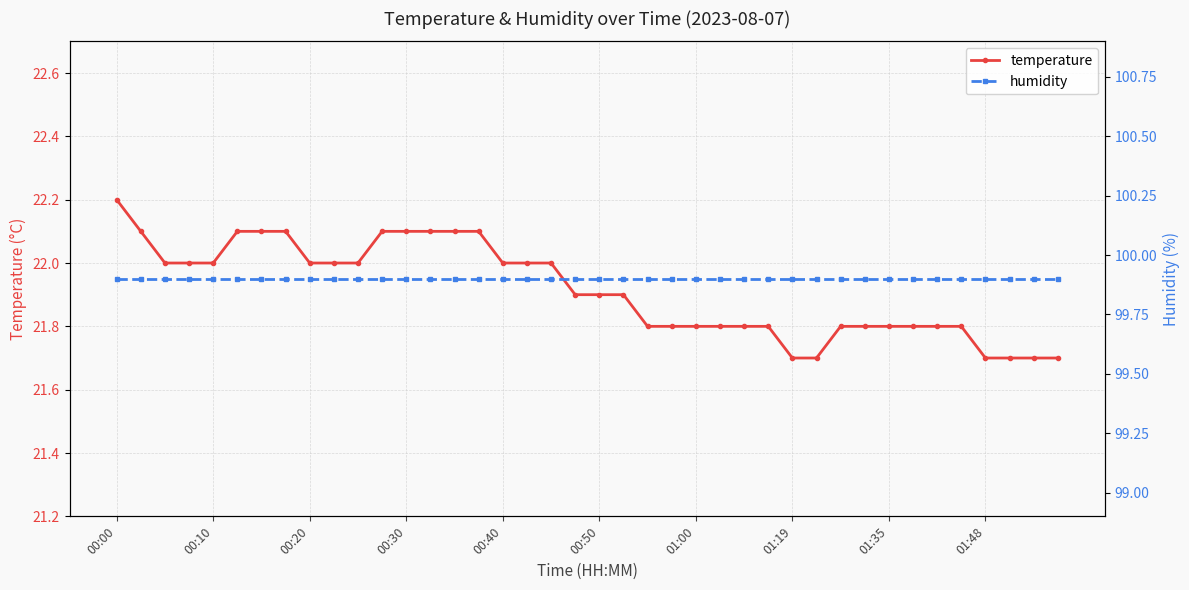

What is the value of the humidity point at the 23rd from the left?

99.9